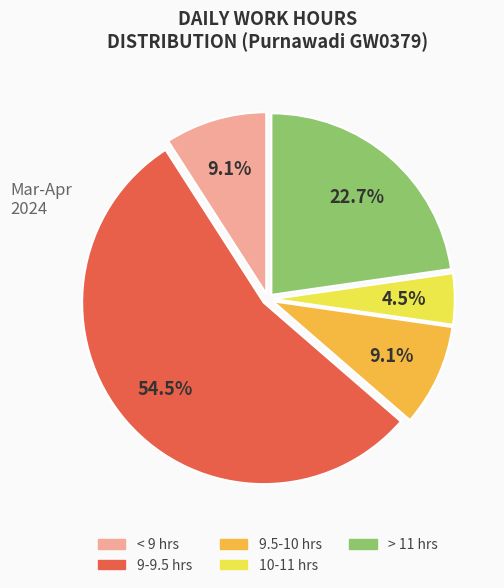

Is there a majority slice in this chart?

Yes